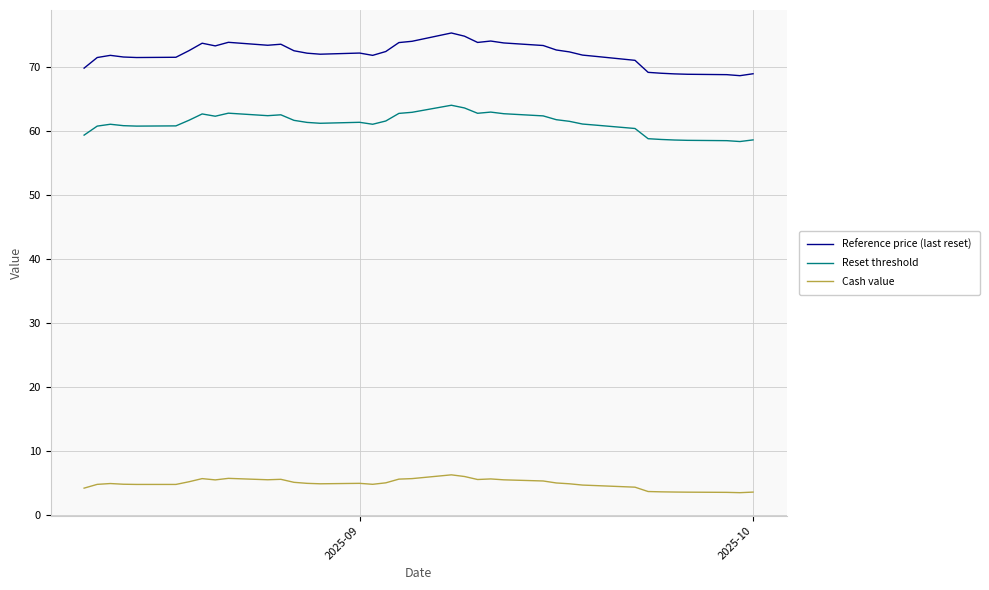

What is the highest value of the Cash value series?

6.2